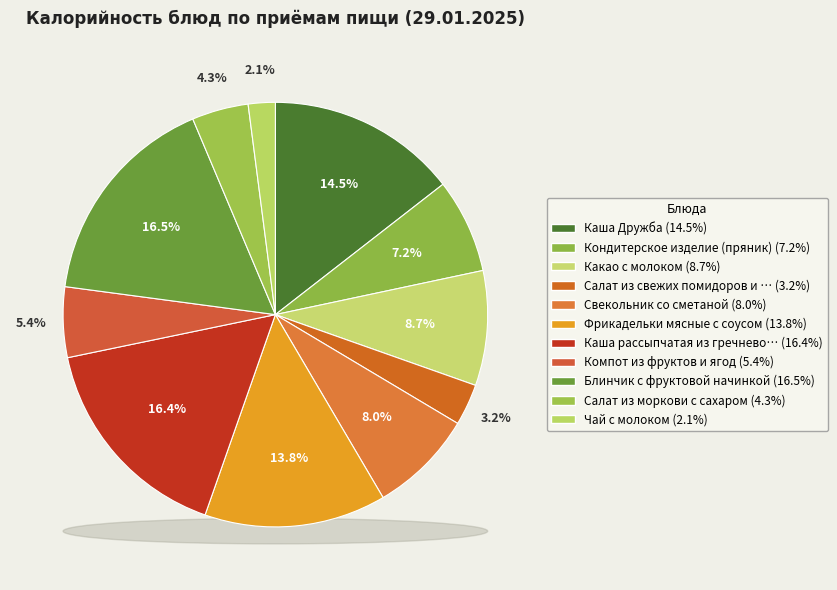

Is Каша рассыпчатая из гречневой крупы the majority of the pie?

No